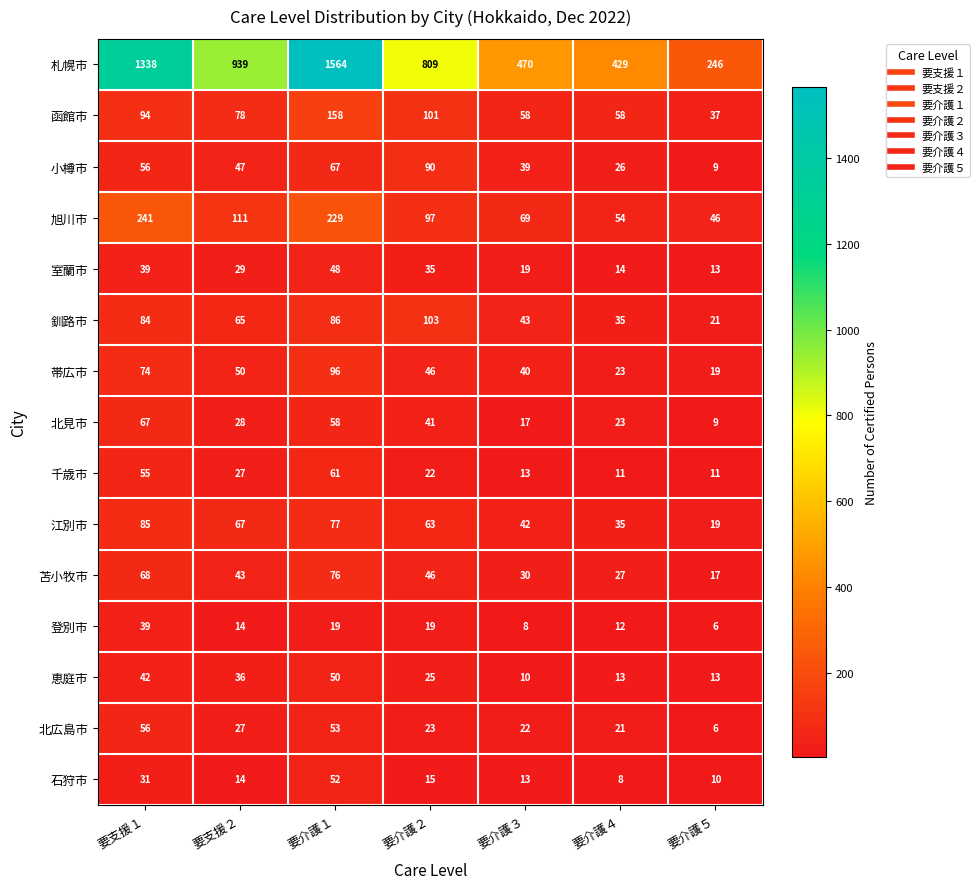

Rank the series at 要介護１ from highest to lowest value.

札幌市, 旭川市, 函館市, 帯広市, 釧路市, 江別市, 苫小牧市, 小樽市, 千歳市, 北見市, 北広島市, 石狩市, 恵庭市, 室蘭市, 登別市